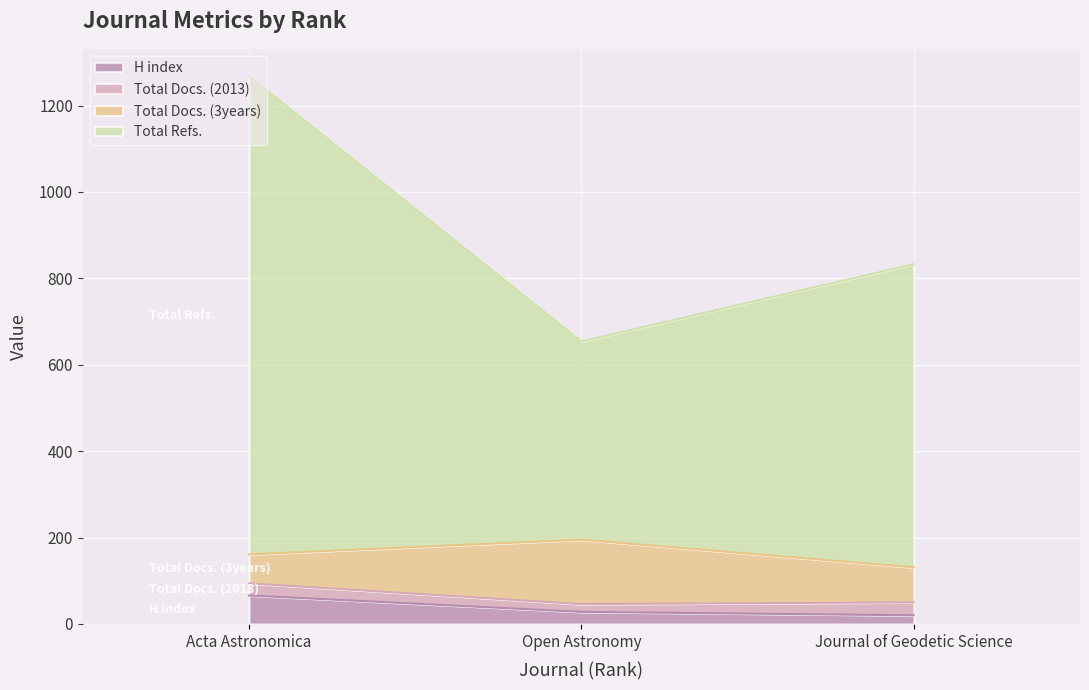

At which category does the chart reach its peak across all series?

Acta Astronomica